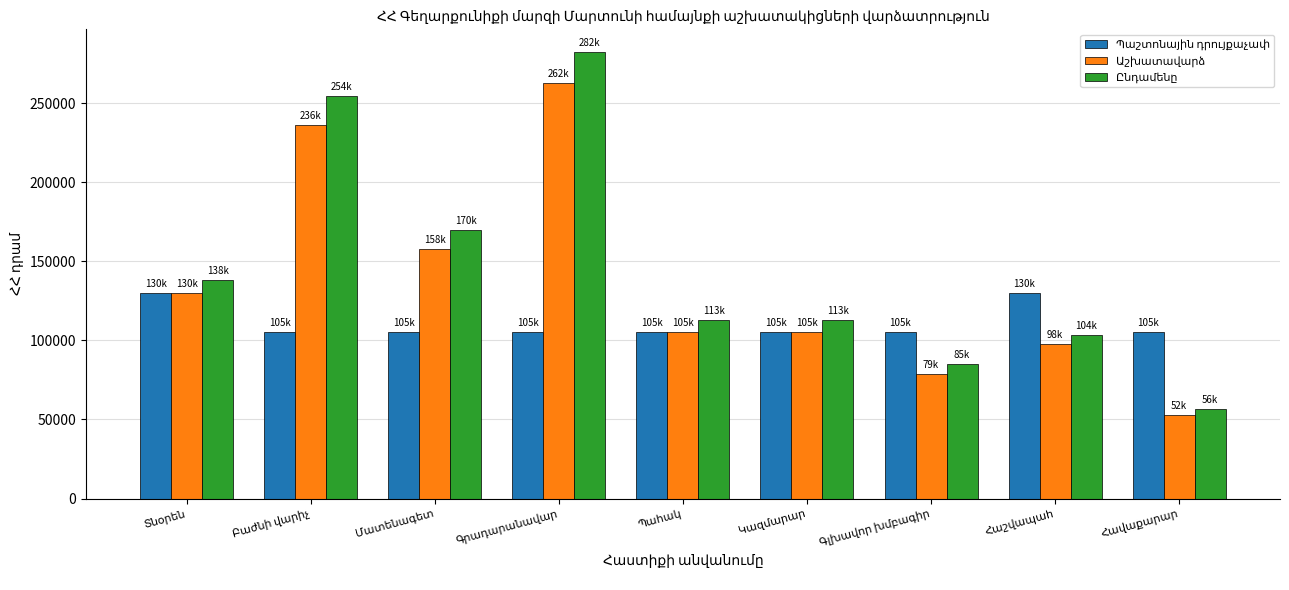

At how many categories does at least one series exceed 66941?

9